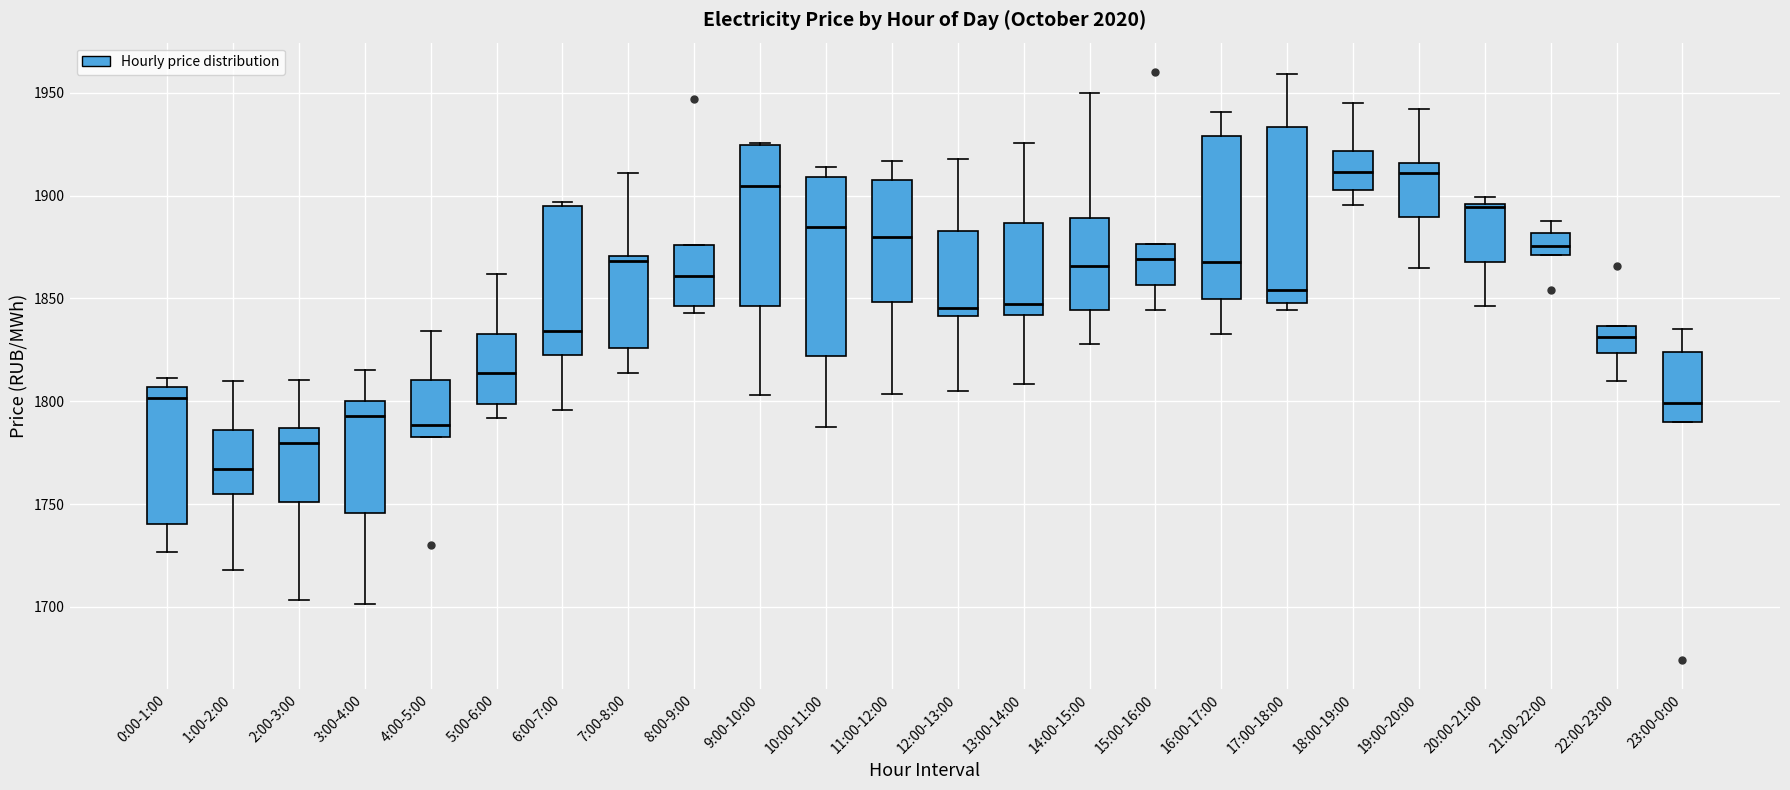

Which box's median line is the lowest?

1:00-2:00